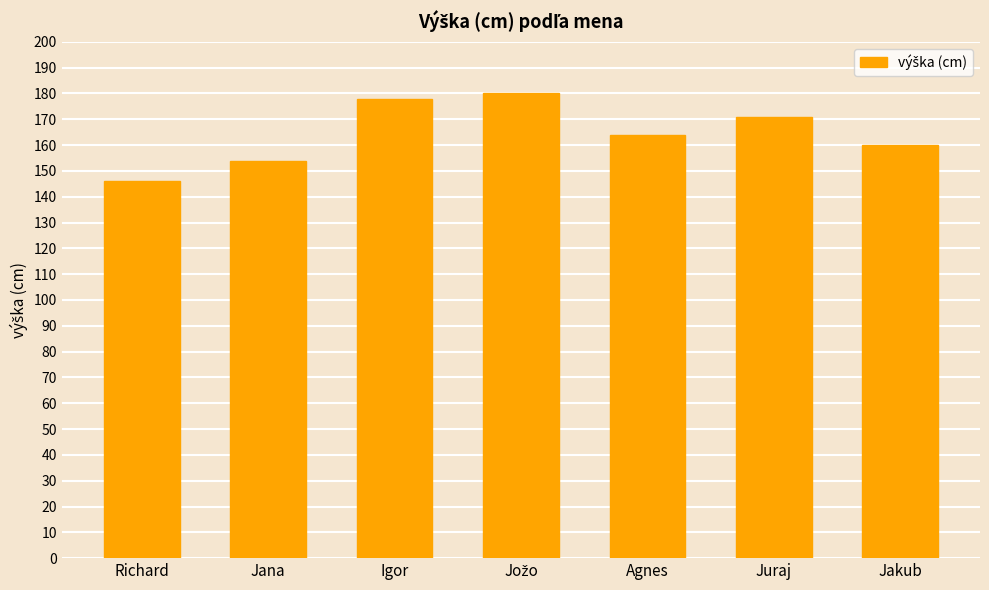

What is the difference between the maximum and minimum values?

34